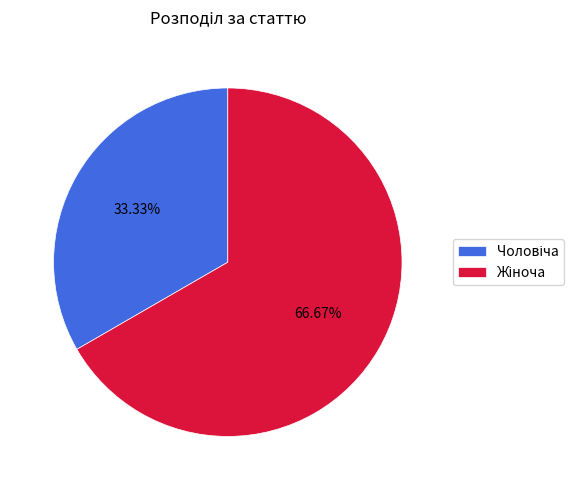

Does any single category account for the majority?

Yes